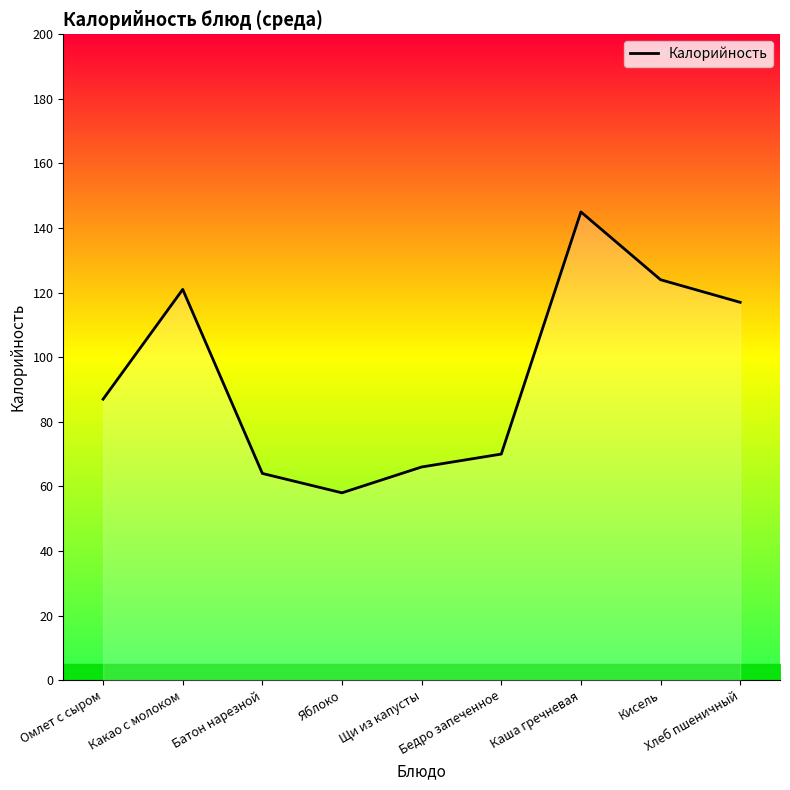

Reading left to right, what are all the values shown in this chart?

87	121	64	58	66	70	145	124	117